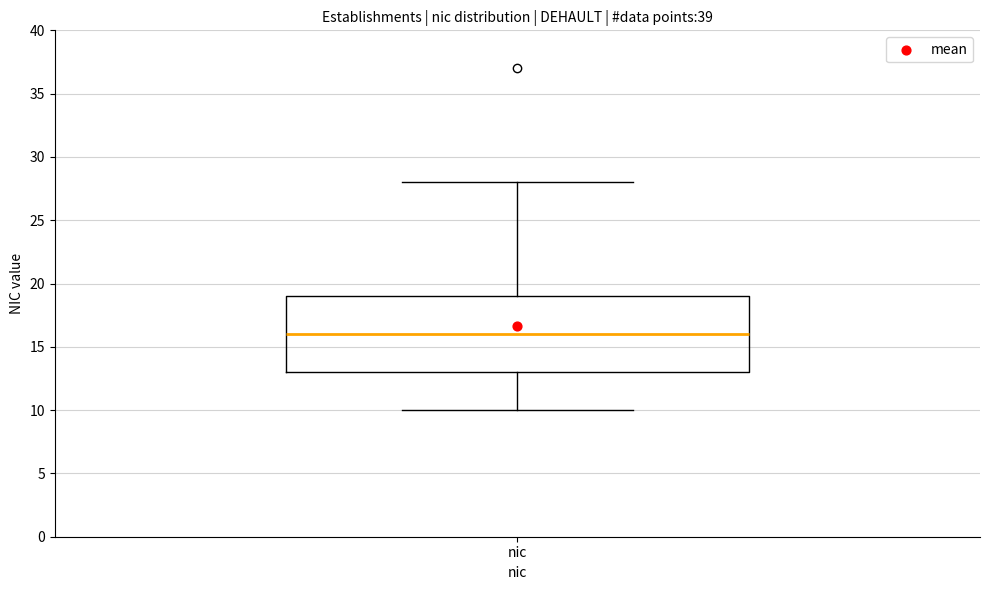

Transcribe this box plot: give where the median line is, the range the box spans, and where the two whiskers end, as read against the y-axis. The values are not printed on the chart, so give them approximately, as read against the axis.

median 16, box 13 to 19, whiskers 10 to 28